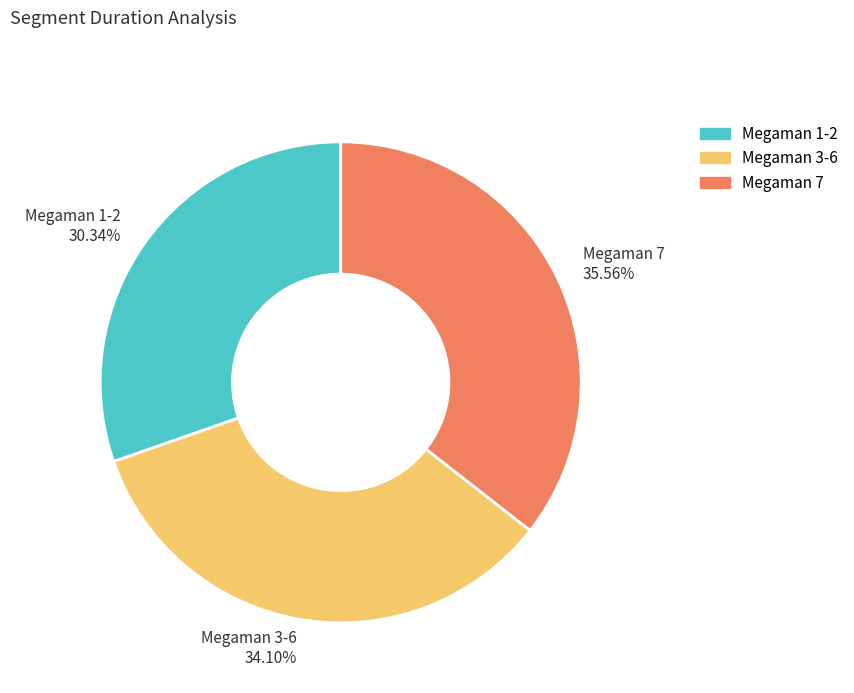

Rank the categories by value from lowest to highest.

Megaman 1-2, Megaman 3-6, Megaman 7